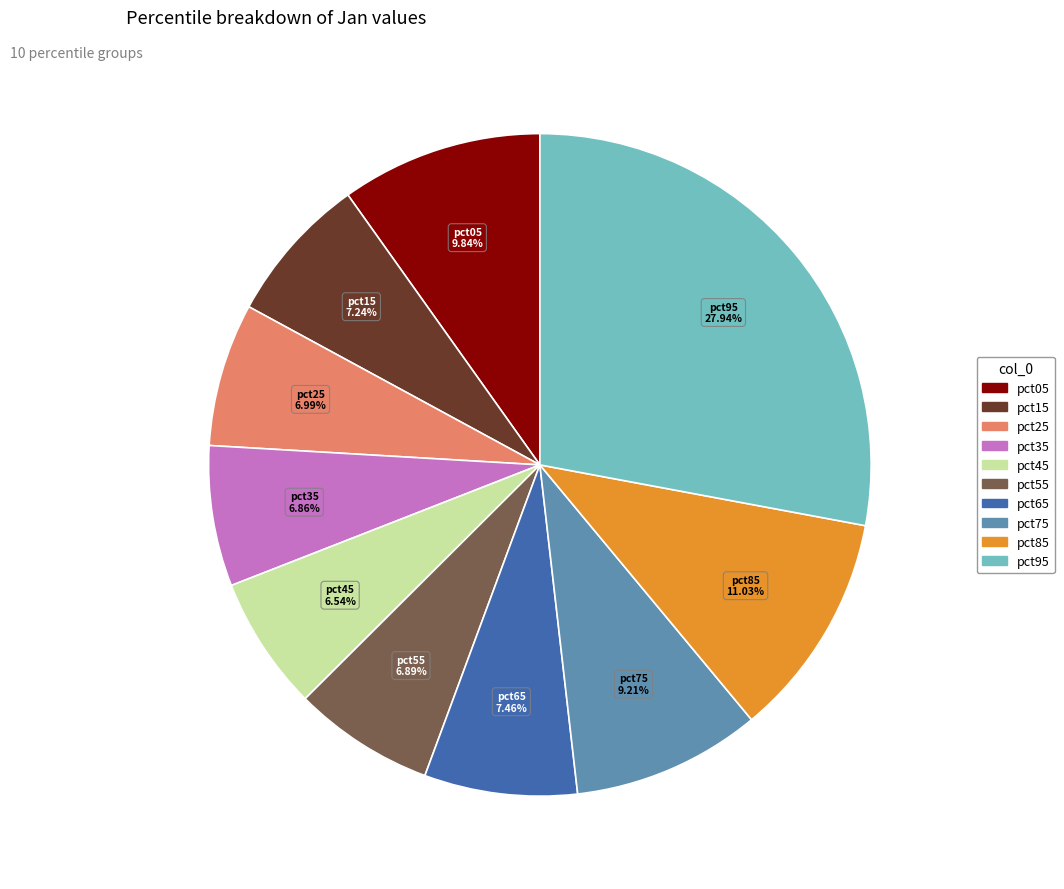

Is the sum of pct35 and pct15 greater than half?

No